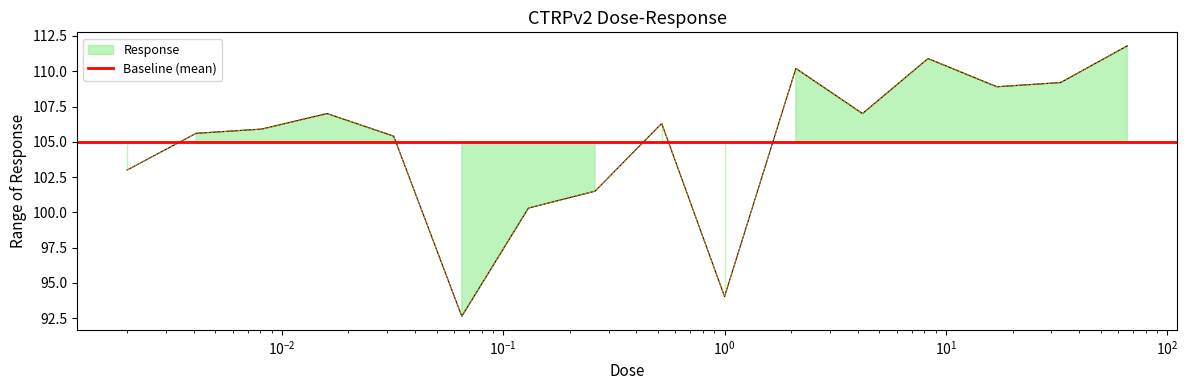

List the labels in order of value, smallest first.

0.065, 1.0, 0.13, 0.26, 0.002, 0.032, 0.0041, 0.0081, 0.52, 0.016, 4.2, 17.0, 33.0, 2.1, 8.3, 66.0